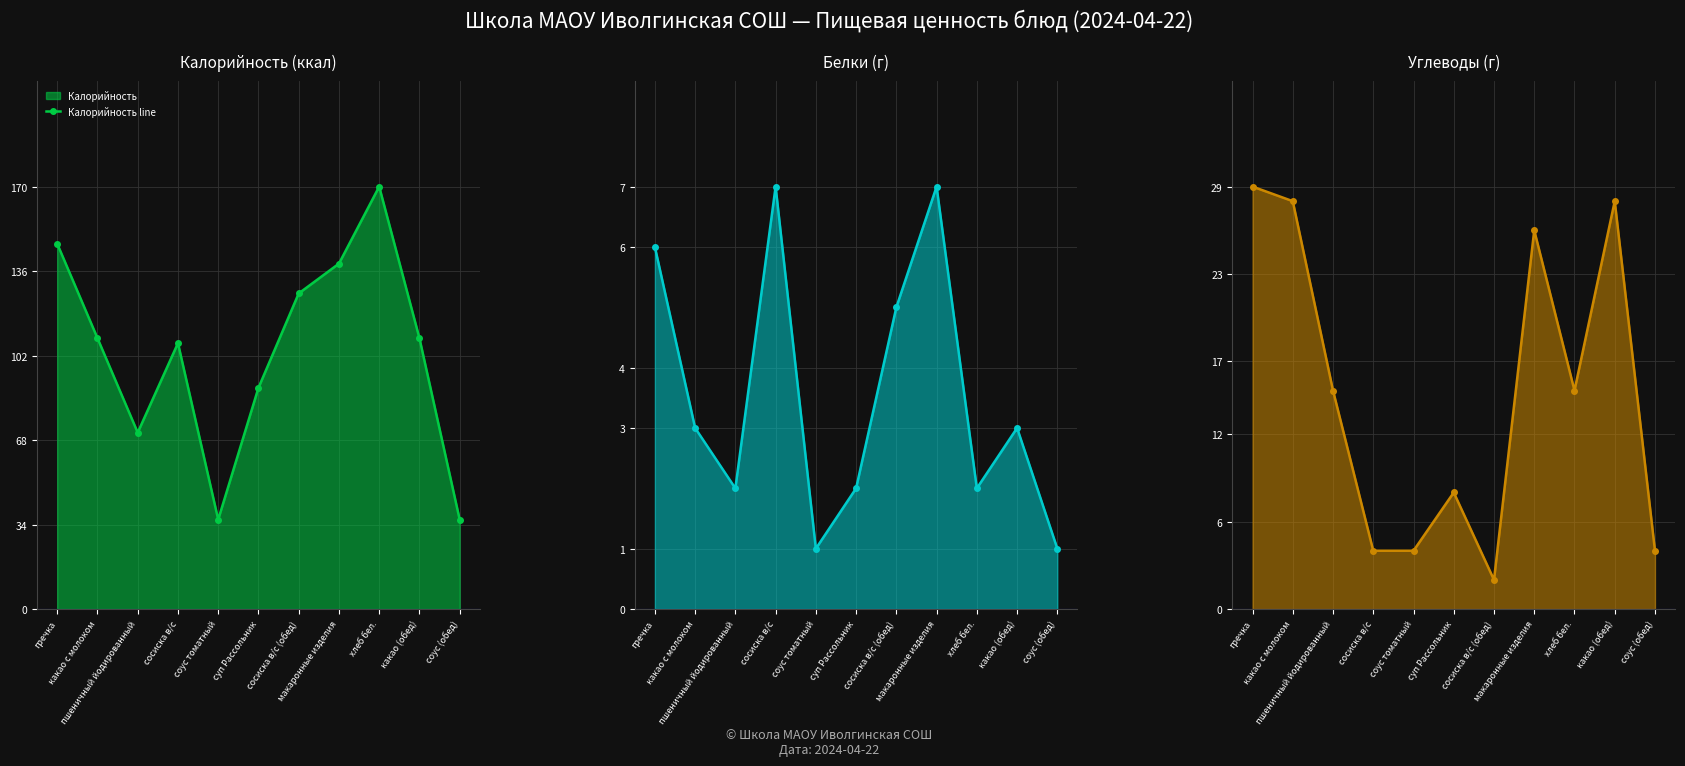

True or false: Калорийность line and Белки line cross at least once.

False